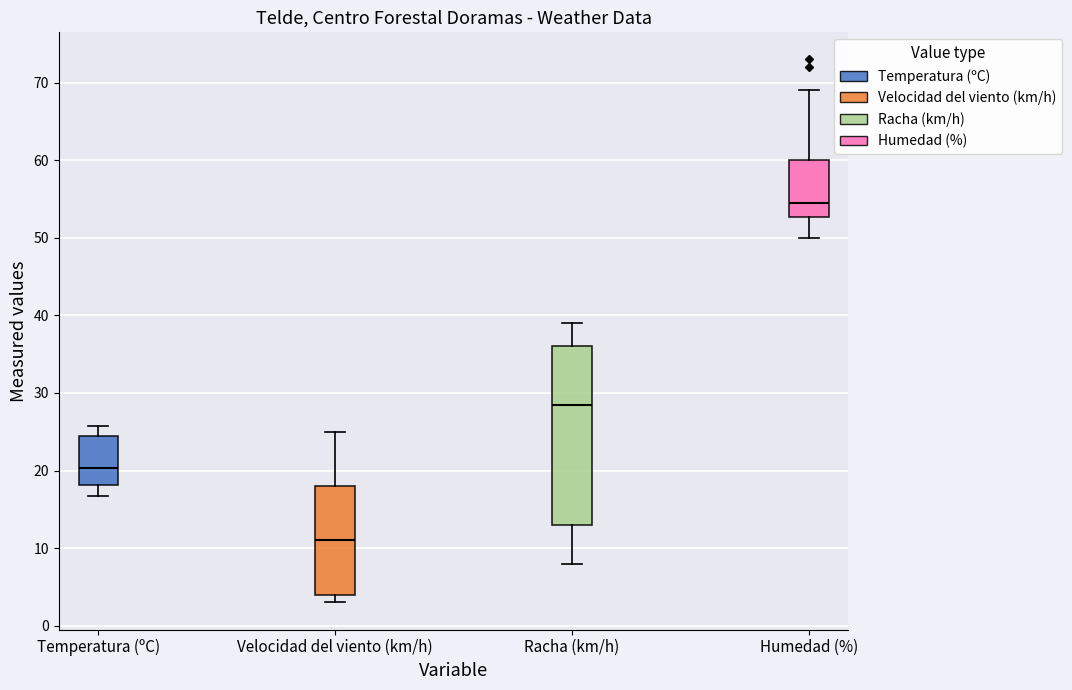

Reading left to right, read every box against the y-axis: the position of its median line, the range the box covers, and the ends of its whiskers. The values are not printed on the chart, so give them approximately, as read against the axis.

Temperatura (ºC): median 20, box 18 to 24, whiskers 17 to 26
Velocidad del viento (km/h): median 11, box 4 to 18, whiskers 3 to 25
Racha (km/h): median 29, box 13 to 36, whiskers 8 to 39
Humedad (%): median 55, box 53 to 60, whiskers 50 to 69